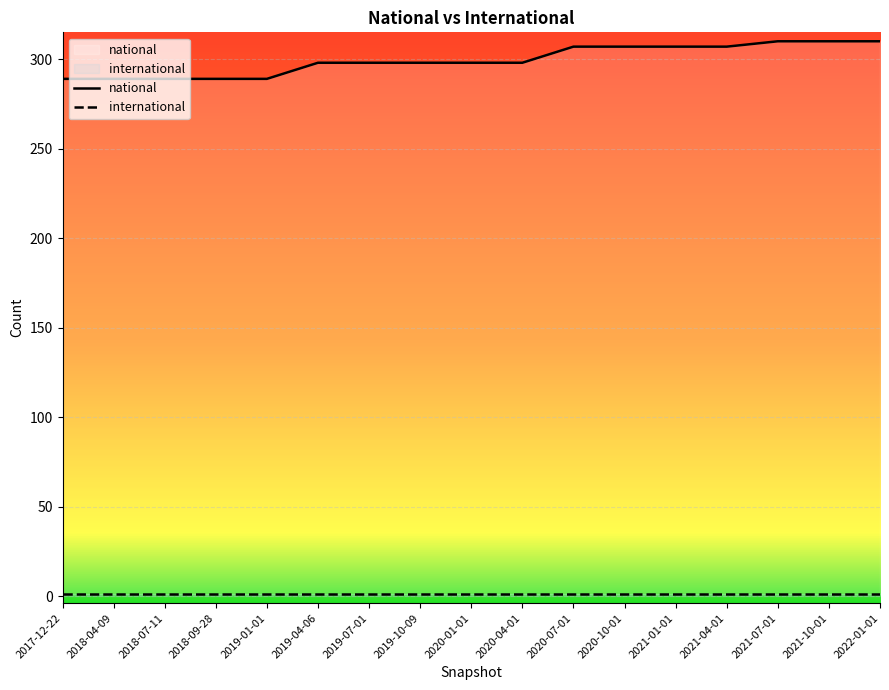

Between 2017-12-22 and 2018-09-28, which series saw the biggest shift?

national